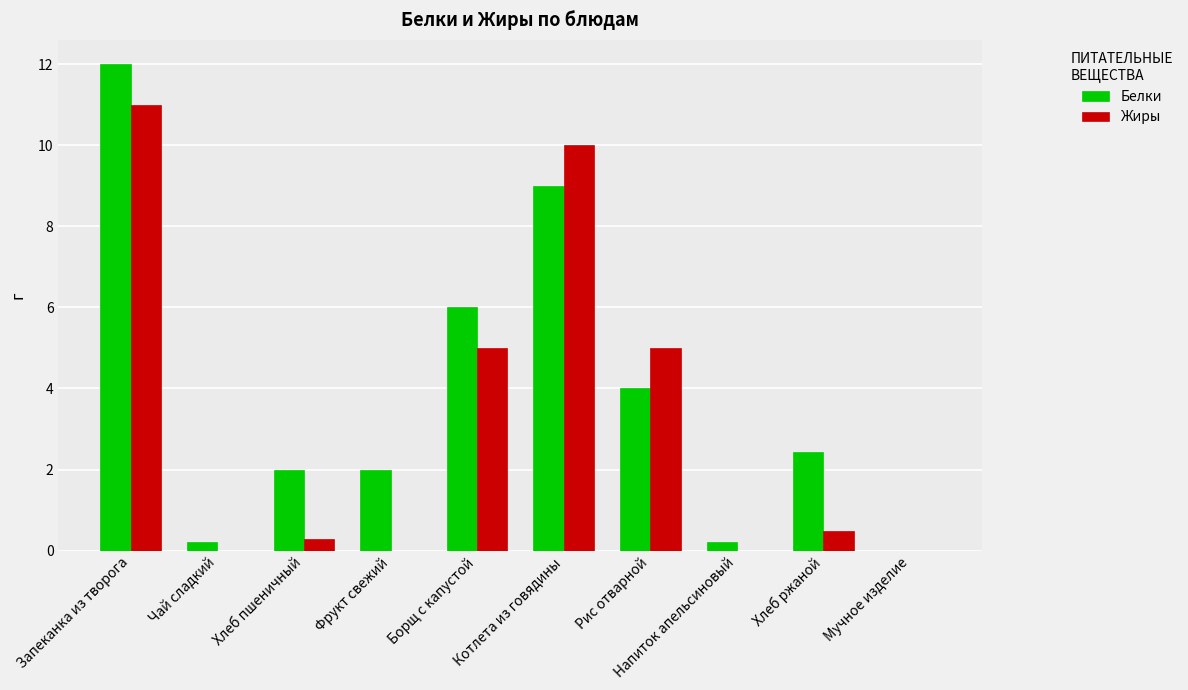

What is the spread (max minus min) of values at Запеканка из творога?

1.0